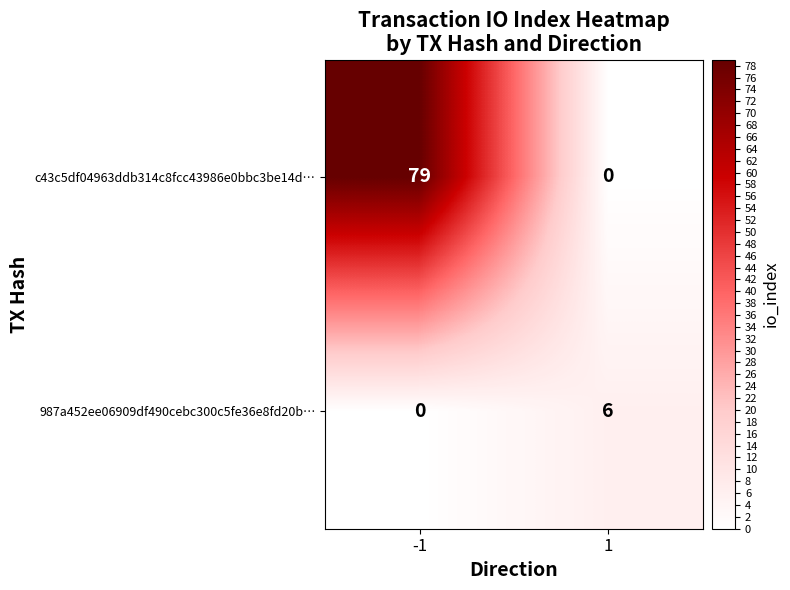

What is the greatest value displayed?

79